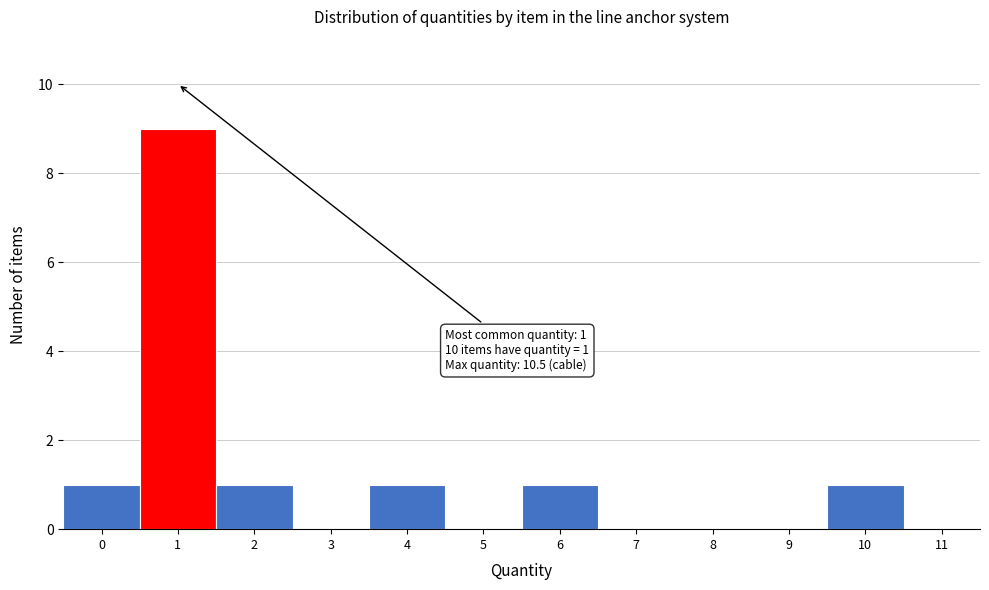

Reading right to left, transcribe all the data shown in this chart.

11=0	10=1	9=0	8=0	7=0	6=1	5=0	4=1	3=0	2=1	1=9	0=1